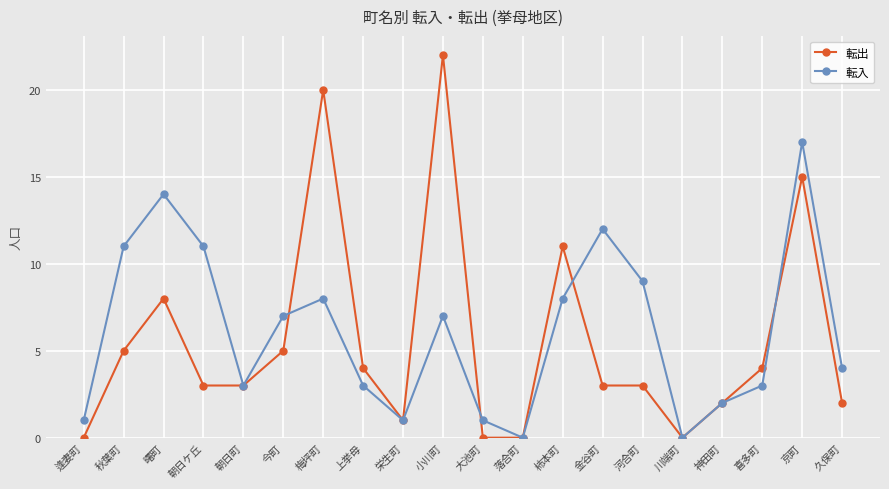

What is the label of the 9th point from the left?

栄生町